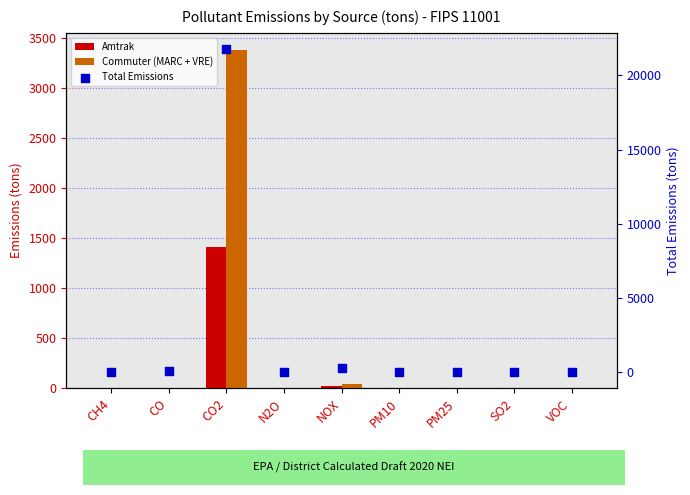

Is the value of Total Emissions at PM25 greater than the value of Amtrak at SO2?

Yes